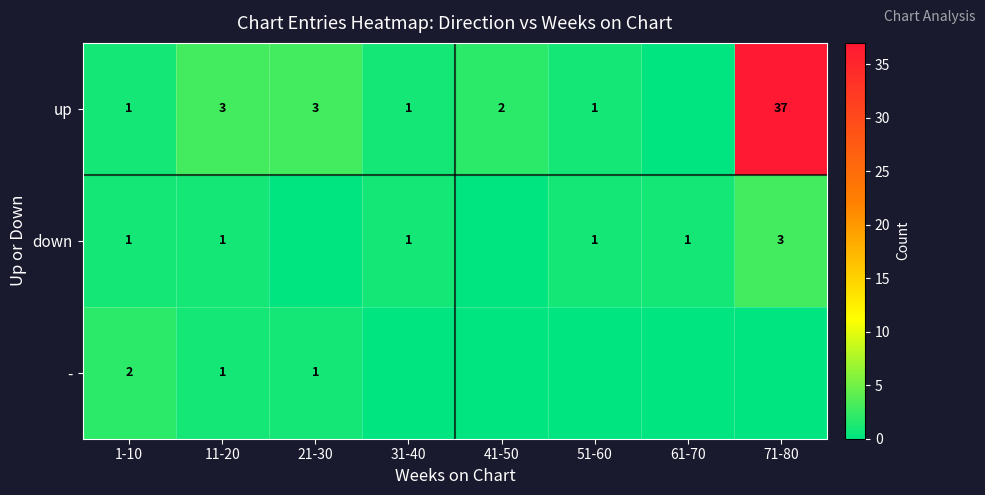

Is it true that down equals 1 at 51-60?

True